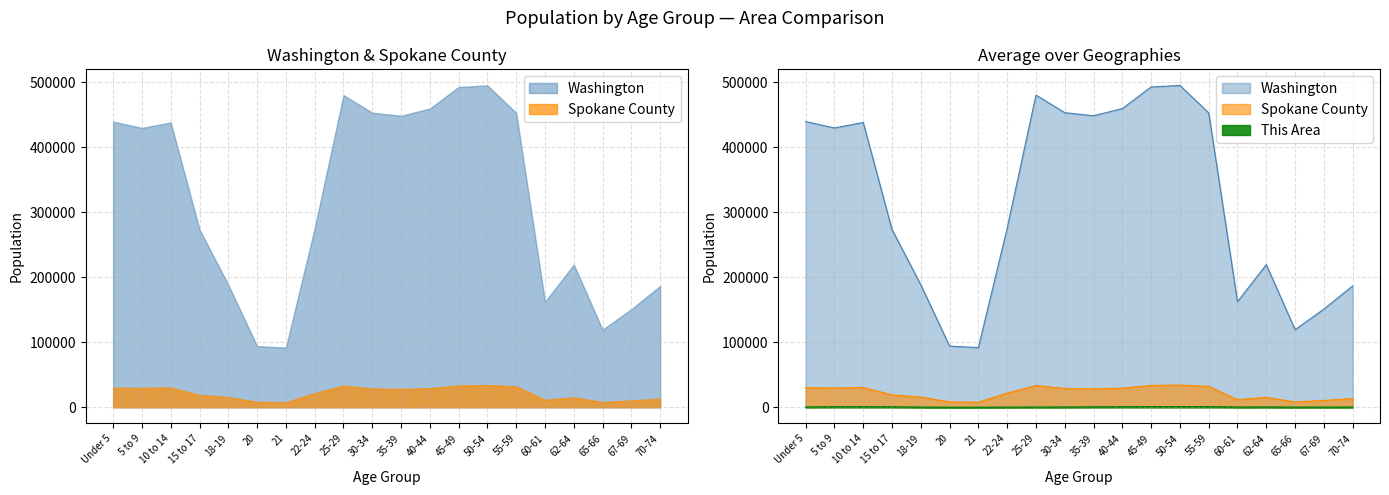

How many distinct data groups are displayed?

3